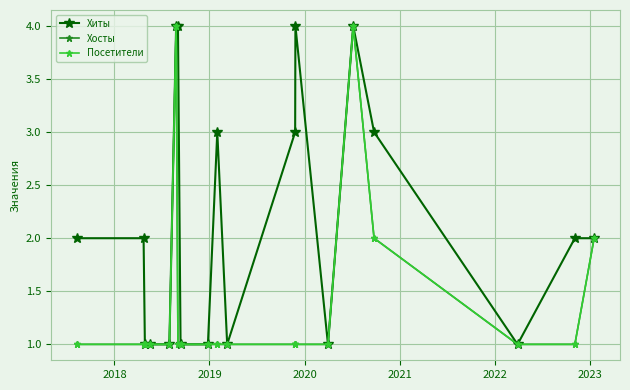

What is the highest value of the Хосты series?

4